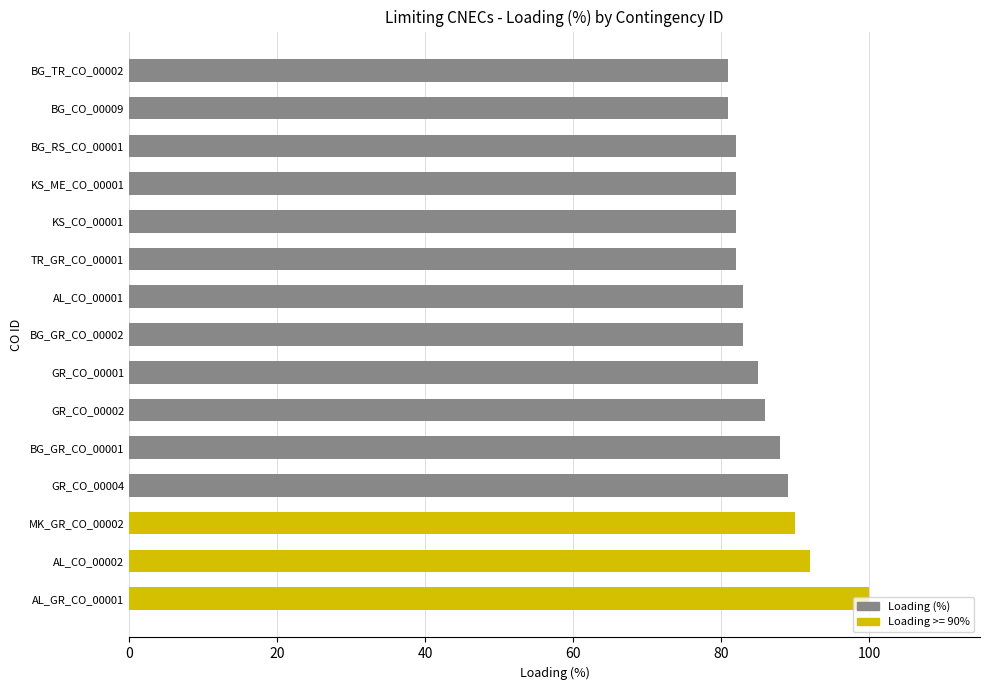

At which label is the value closest to 90?

MK_GR_CO_00002